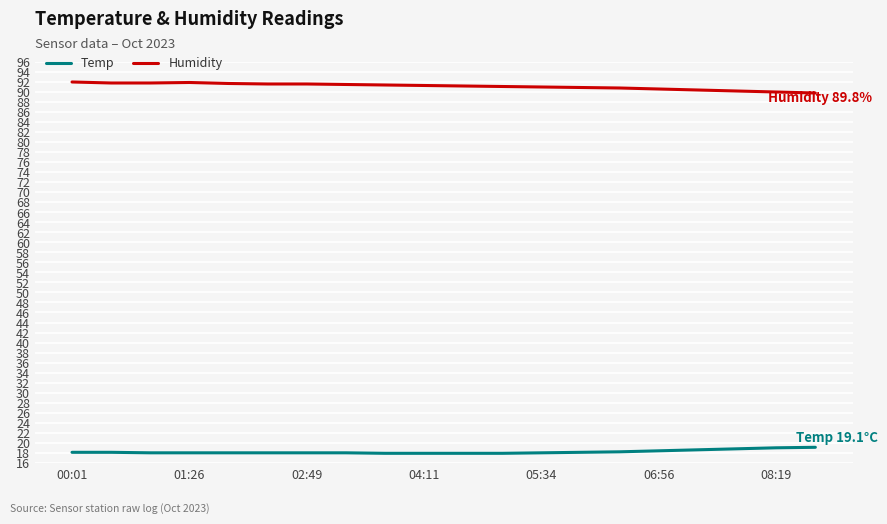

What is the difference between the maximum and minimum values in the Humidity series?

2.2